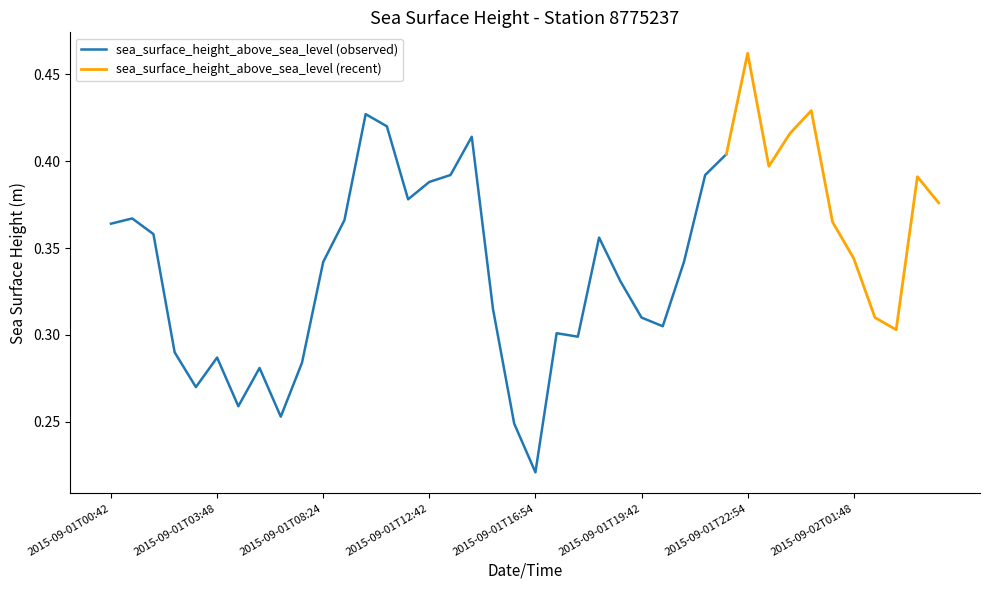

What is the sum of all values?

13.8